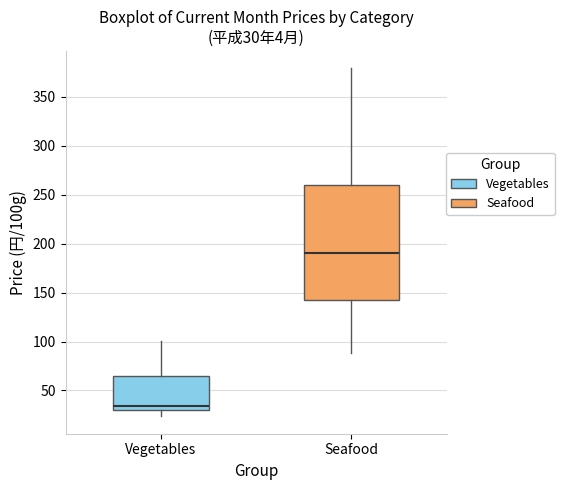

Which box is the tallest, from its lower edge to its upper edge?

Seafood